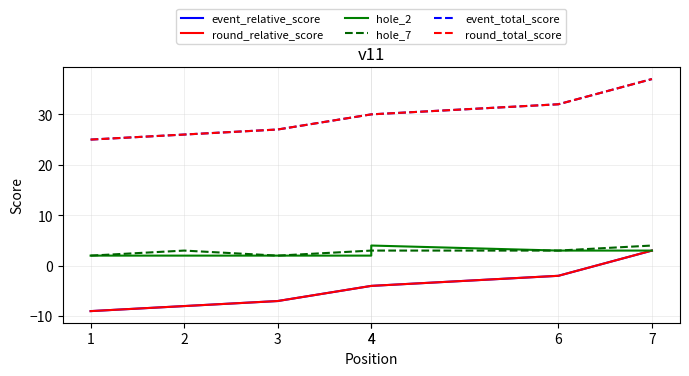

Reading right to left, extract all data points from this chart.

event_relative_score: 7=3	6=-2	4=-4	4=-4	3=-7	2=-8	1=-9
round_relative_score: 7=3	6=-2	4=-4	4=-4	3=-7	2=-8	1=-9
hole_2: 7=3	6=3	4=4	4=2	3=2	2=2	1=2
hole_7: 7=4	6=3	4=3	4=3	3=2	2=3	1=2
event_total_score: 7=37	6=32	4=30	4=30	3=27	2=26	1=25
round_total_score: 7=37	6=32	4=30	4=30	3=27	2=26	1=25